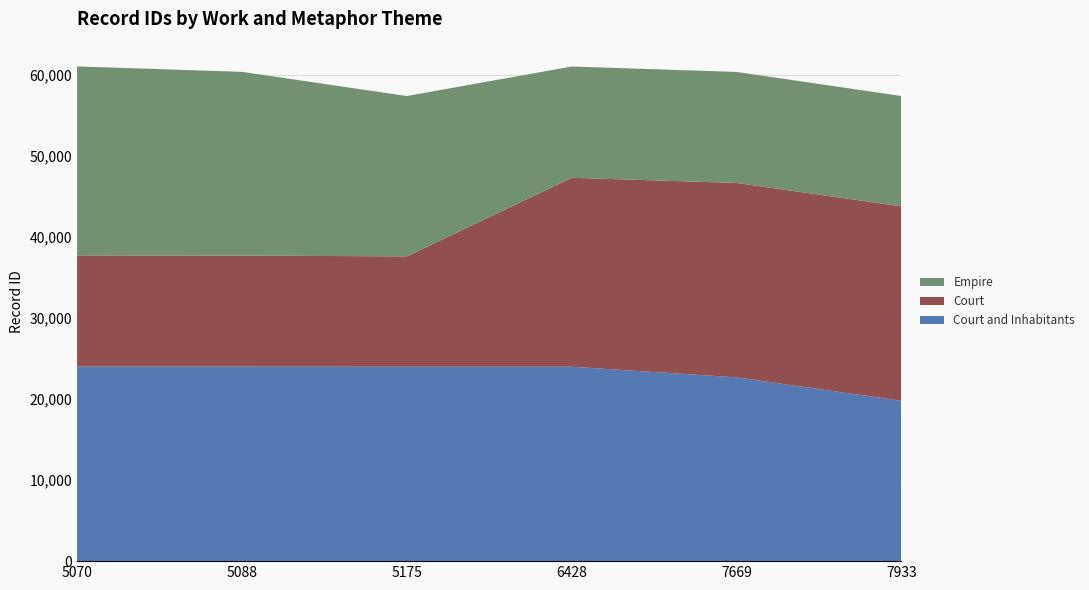

Reading right to left, extract all data points from this chart.

Court and Inhabitants: 19786	22678	23992	23993	24002	24006
Court: 23993	23992	23315	13617	13700	13731
Empire: 13617	13700	13731	19786	22678	23315